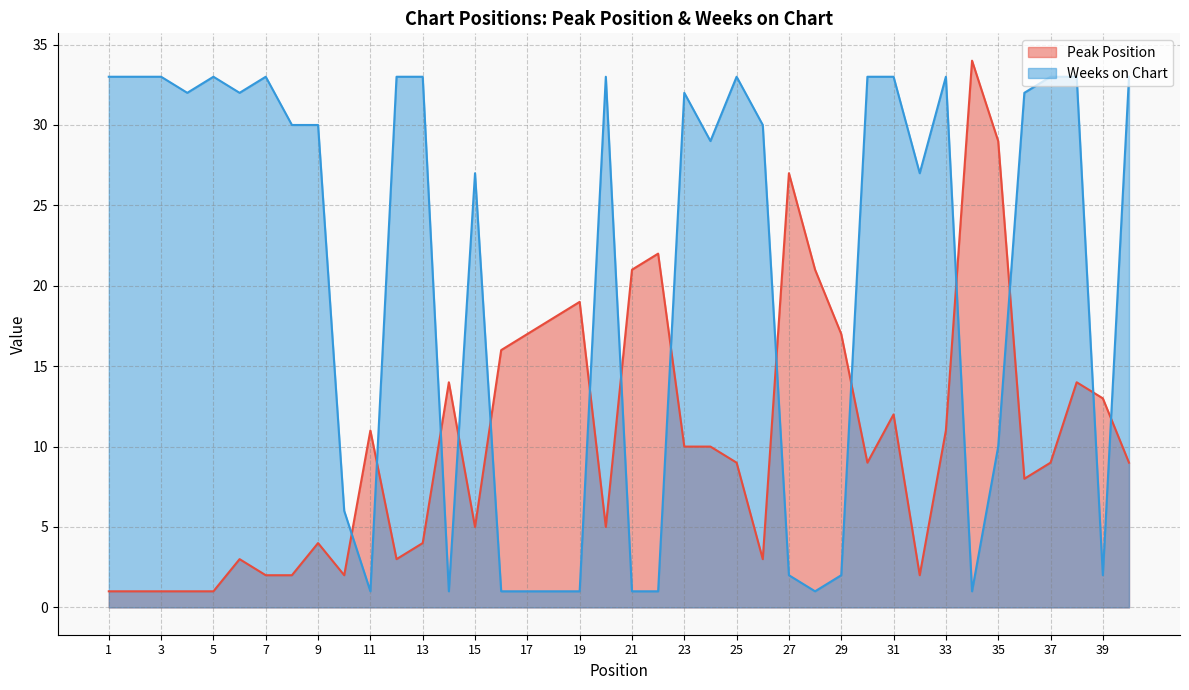

What is the maximum value shown in the chart?

34